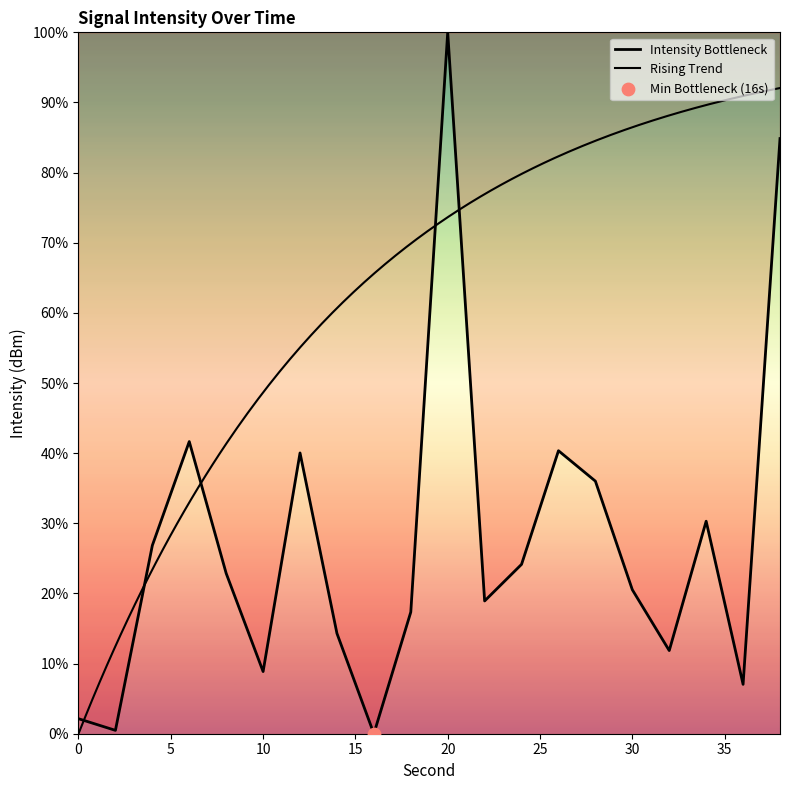

What is the change in value from 18 to 20?

+82.7